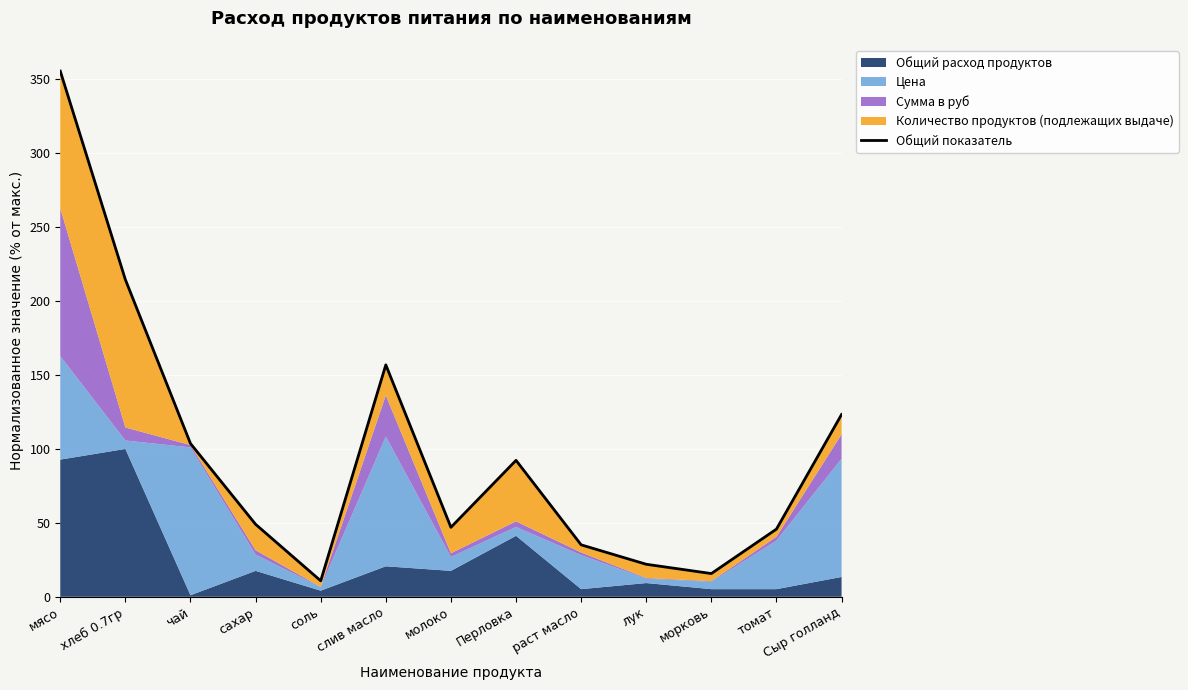

How many lines are shown in the chart?

1